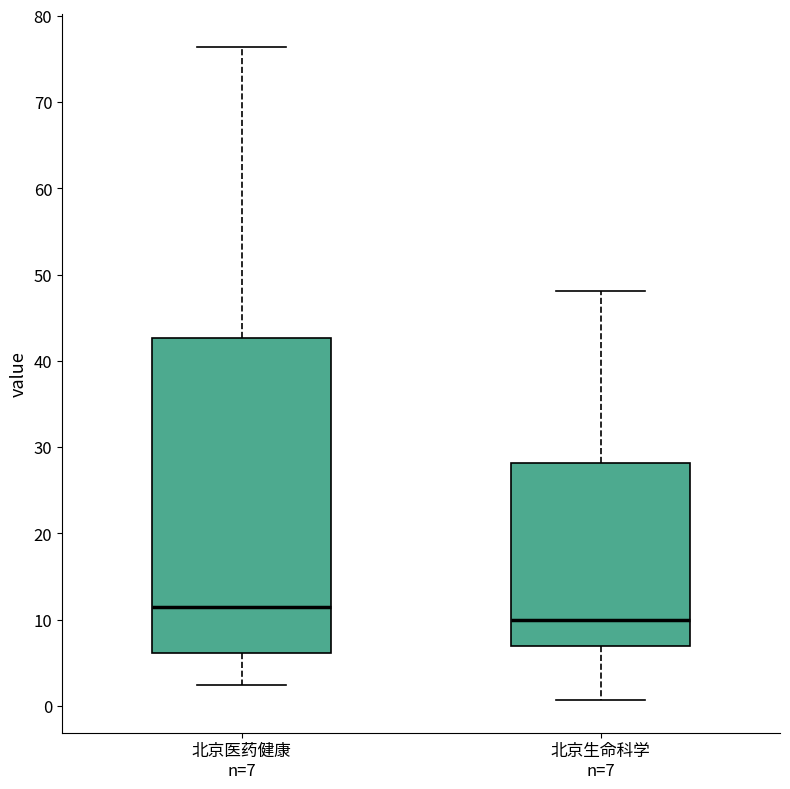

Reading left to right, read every box against the y-axis: the position of its median line, the range the box covers, and the ends of its whiskers. The values are not printed on the chart, so give them approximately, as read against the axis.

北京医药健康 n=7: median 11, box 6 to 43, whiskers 2 to 76
北京生命科学 n=7: median 10, box 7 to 28, whiskers 1 to 48